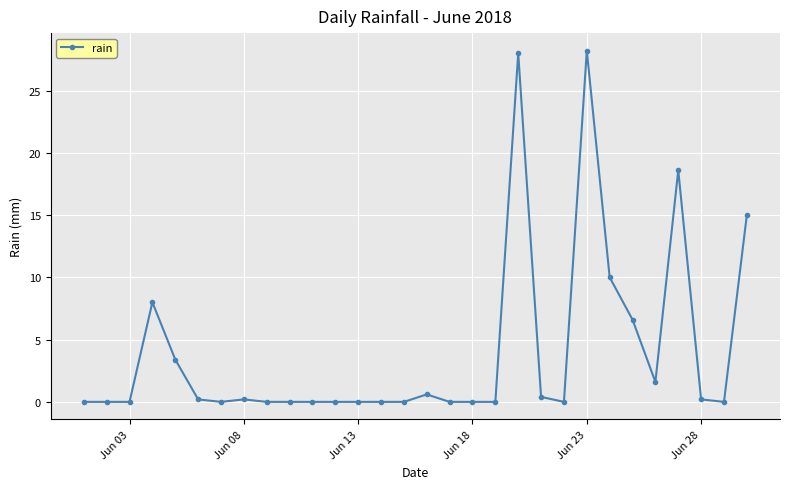

What is the difference between the maximum and minimum values?

28.2